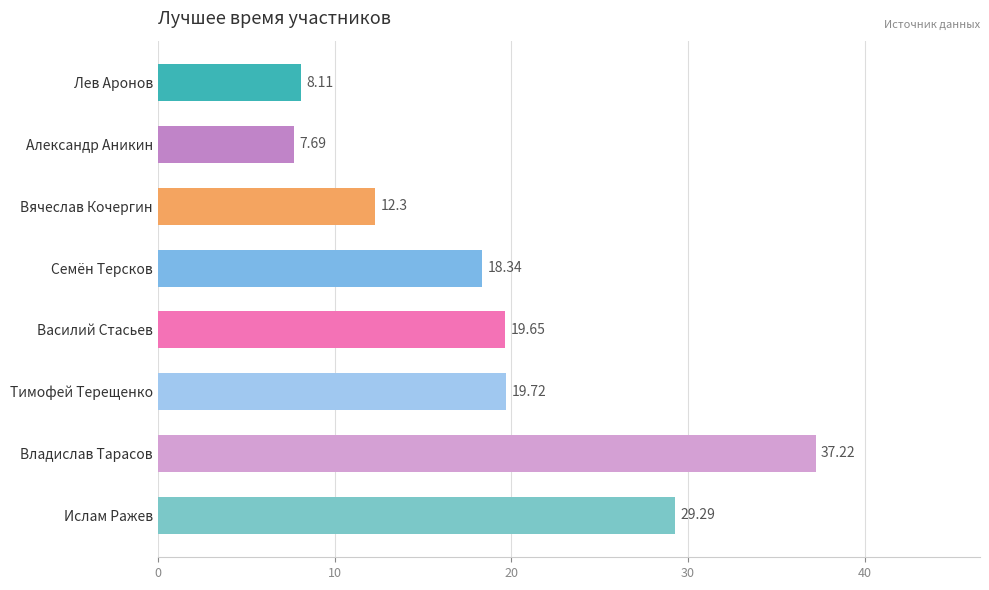

List the labels in order of value, smallest first.

Александр Аникин, Лев Аронов, Вячеслав Кочергин, Семён Терсков, Василий Стасьев, Тимофей Терещенко, Ислам Ражев, Владислав Тарасов